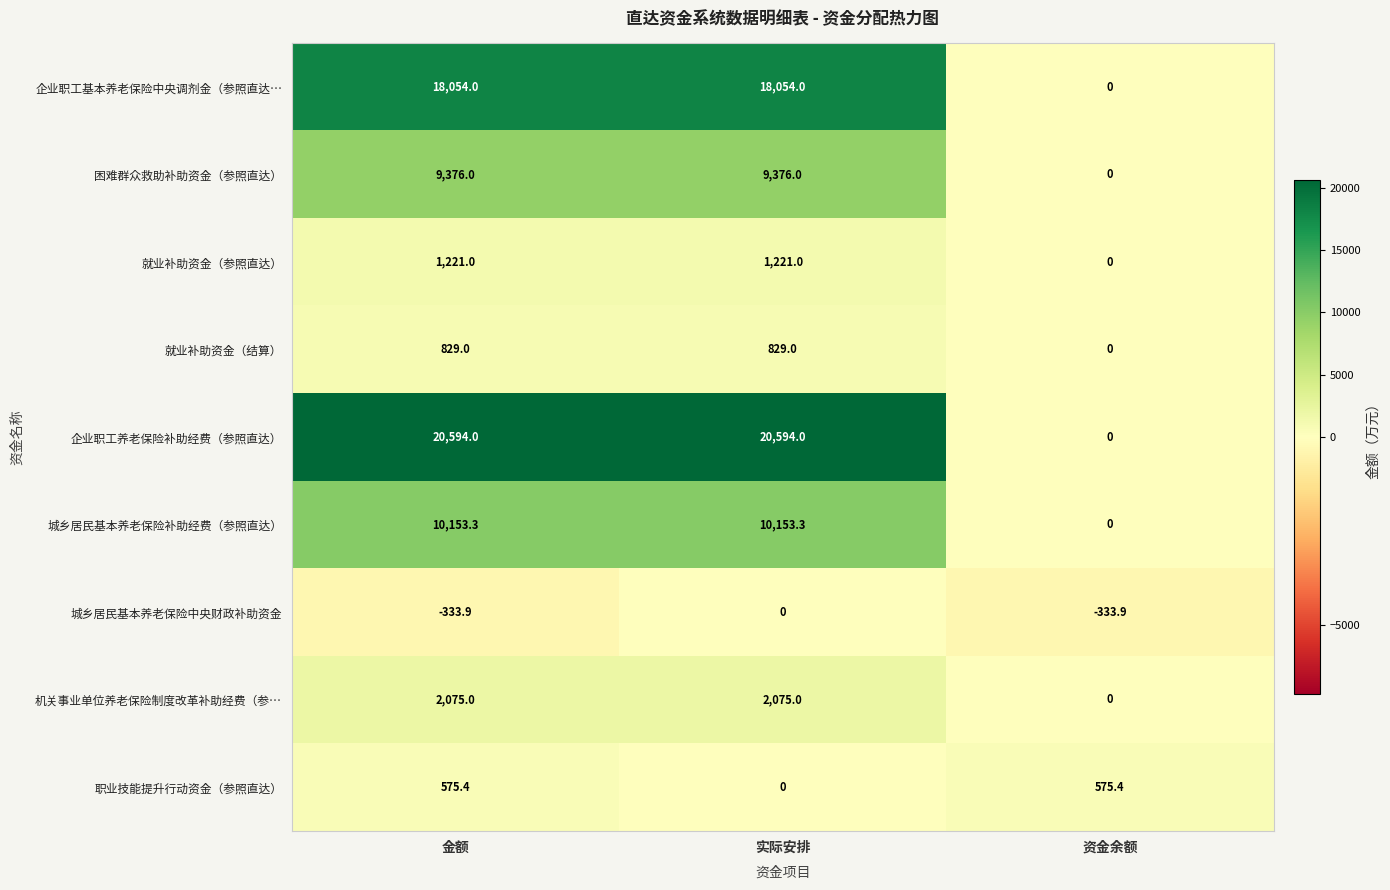

What is the difference between the highest and lowest values at 资金余额?

909.3